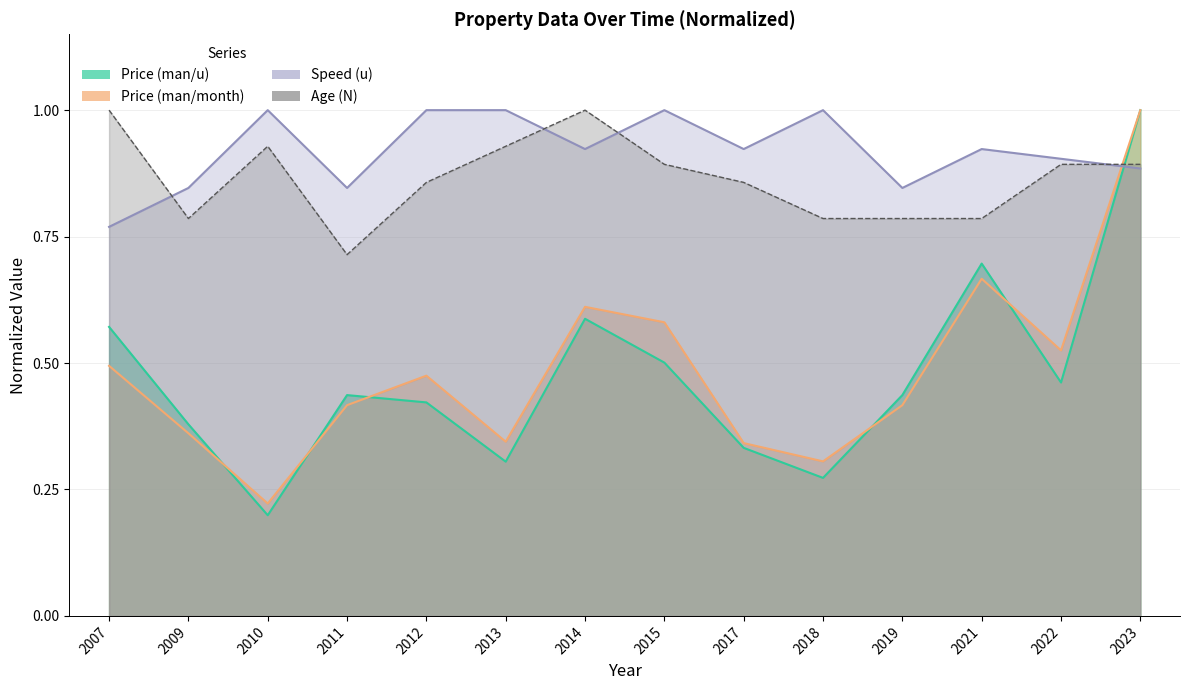

Between which two adjacent categories do Age (N) and Price (man/month) first intersect?

2022 and 2023